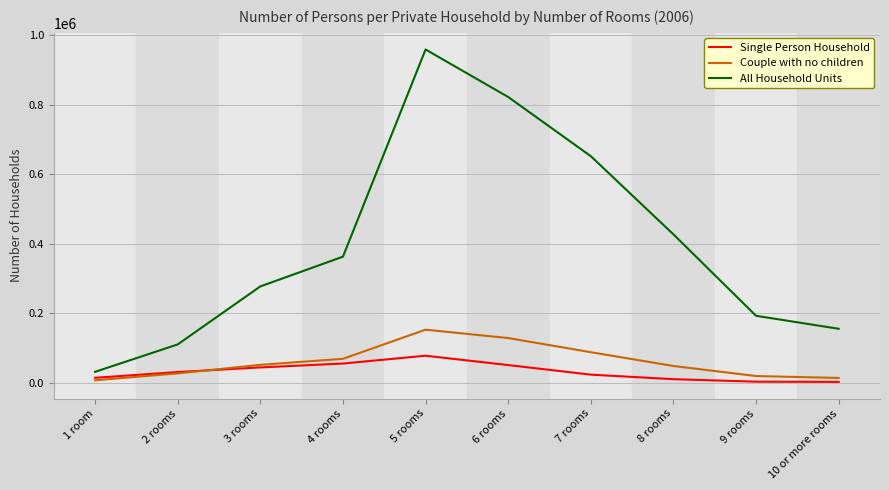

What is the total value across all series at 3 rooms?

372743